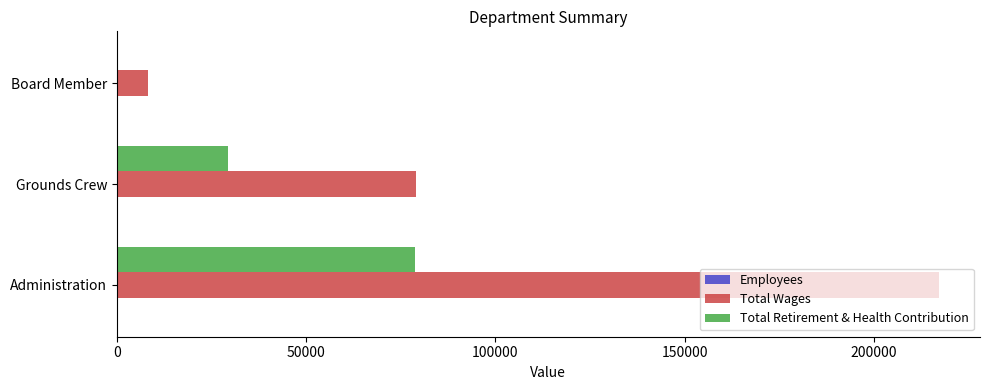

At which label does Total Wages reach its peak?

Administration